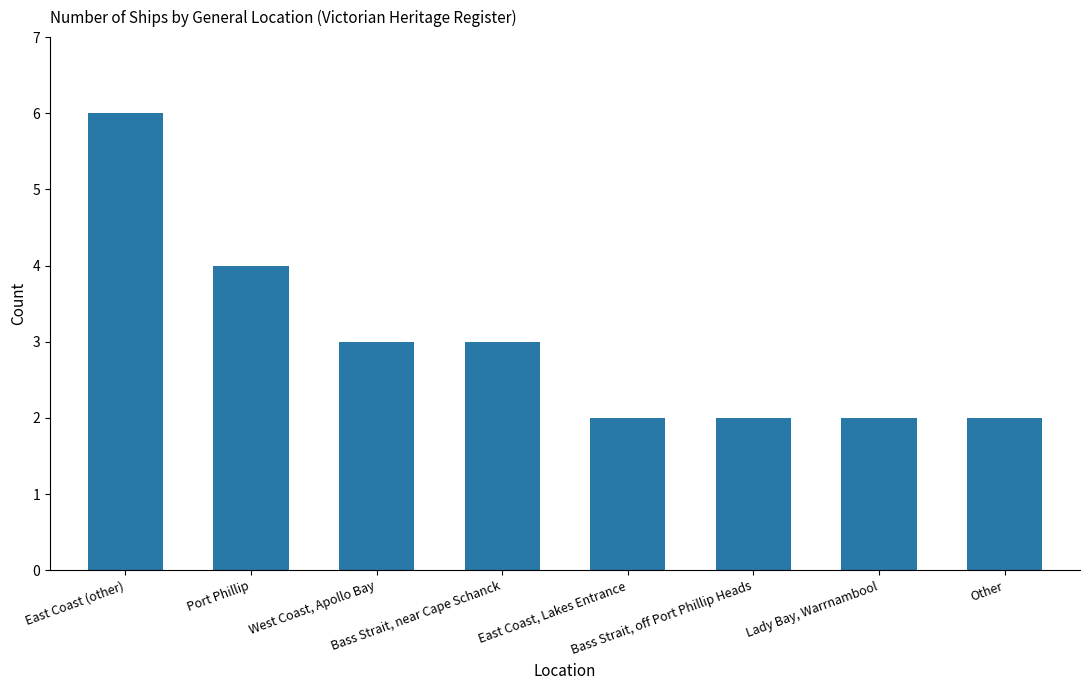

What is the maximum value shown in the chart?

6